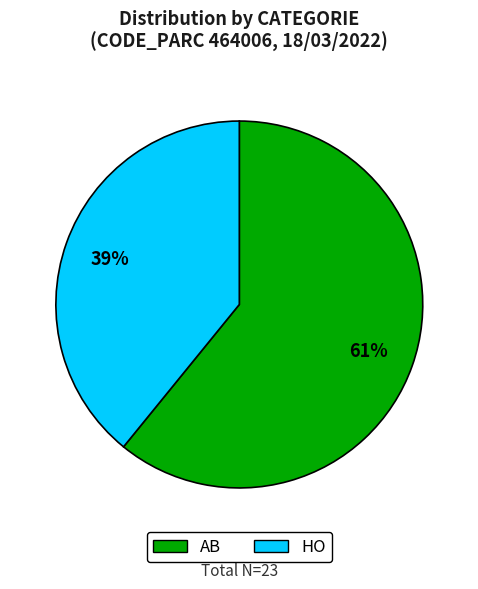

Is the sum of HO and AB greater than half?

Yes